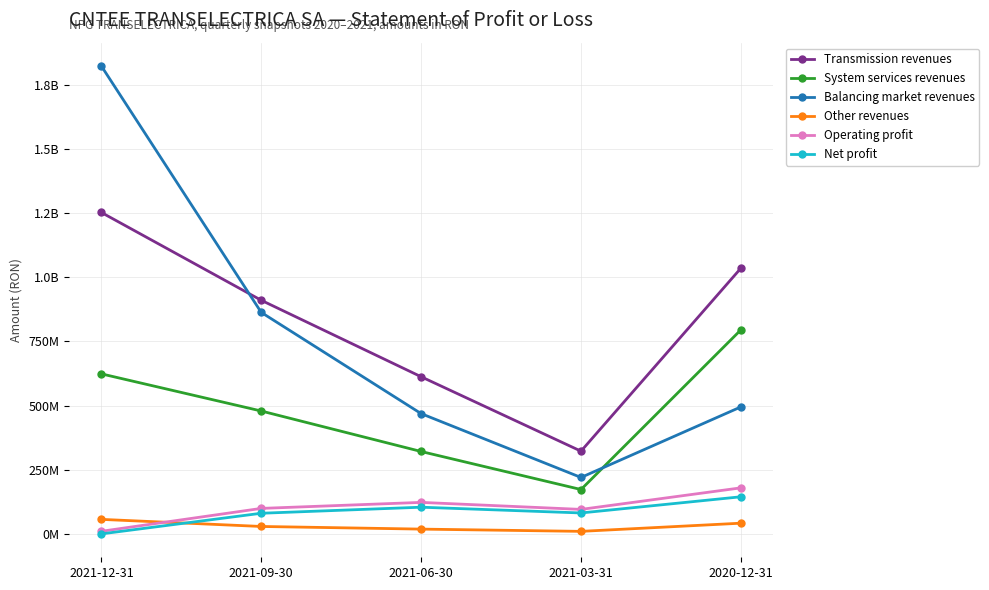

What is the label of the 1st point from the right?

2020-12-31